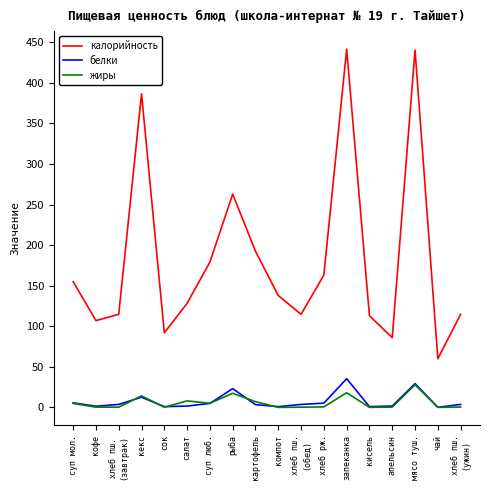

At how many categories does at least one series exceed 304?

3